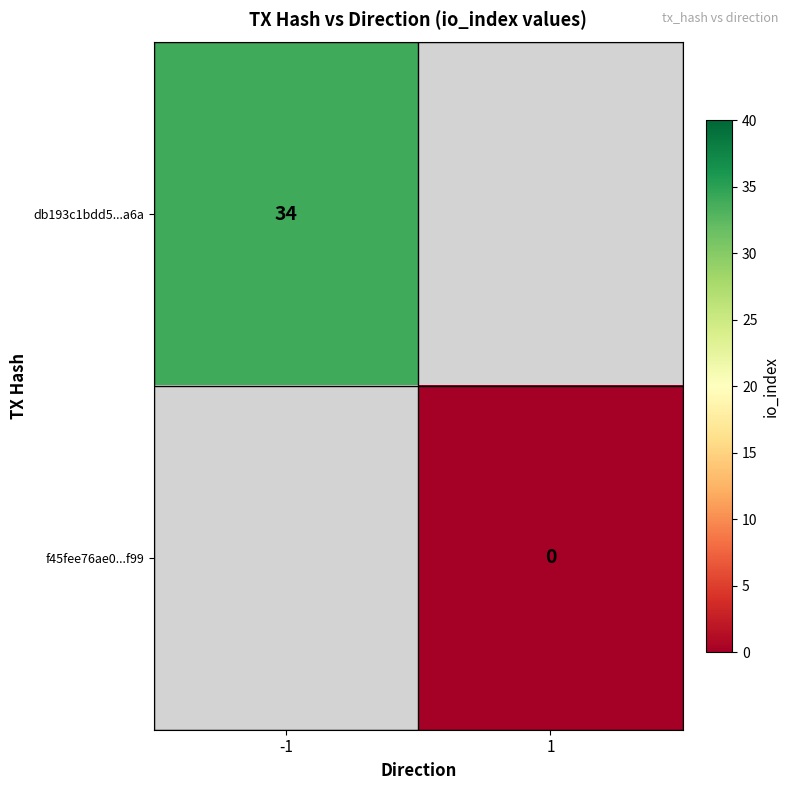

Is the value of db193c1bdd5...a6a at -1 greater than the value of f45fee76ae0...f99 at 1?

Yes